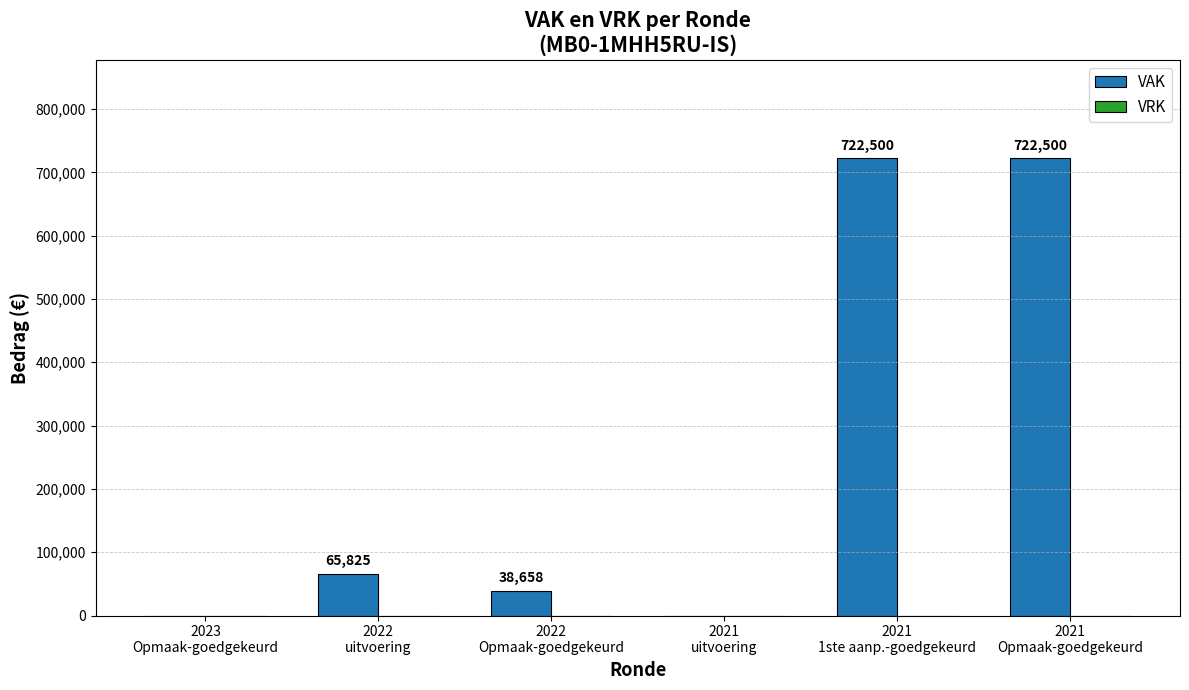

What is the maximum value shown in the chart?

722500